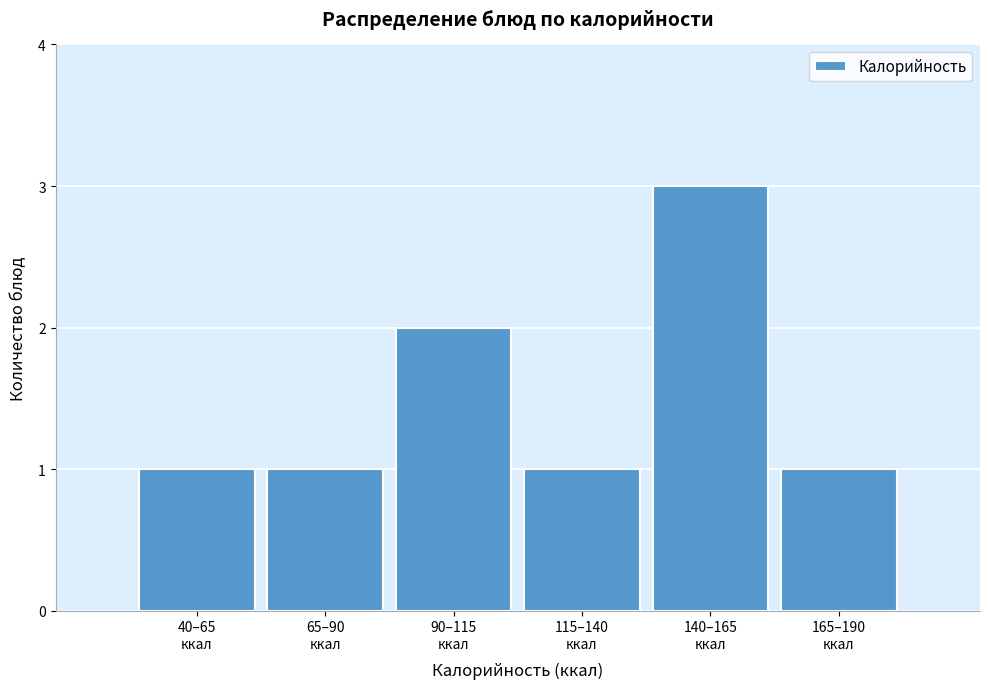

Reading right to left, transcribe all the data shown in this chart.

1	3	1	2	1	1